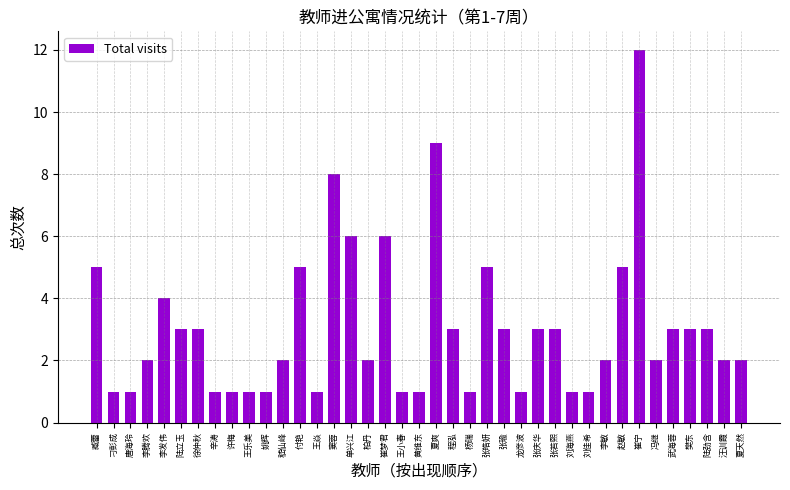

How many categories are shown in the chart?

39